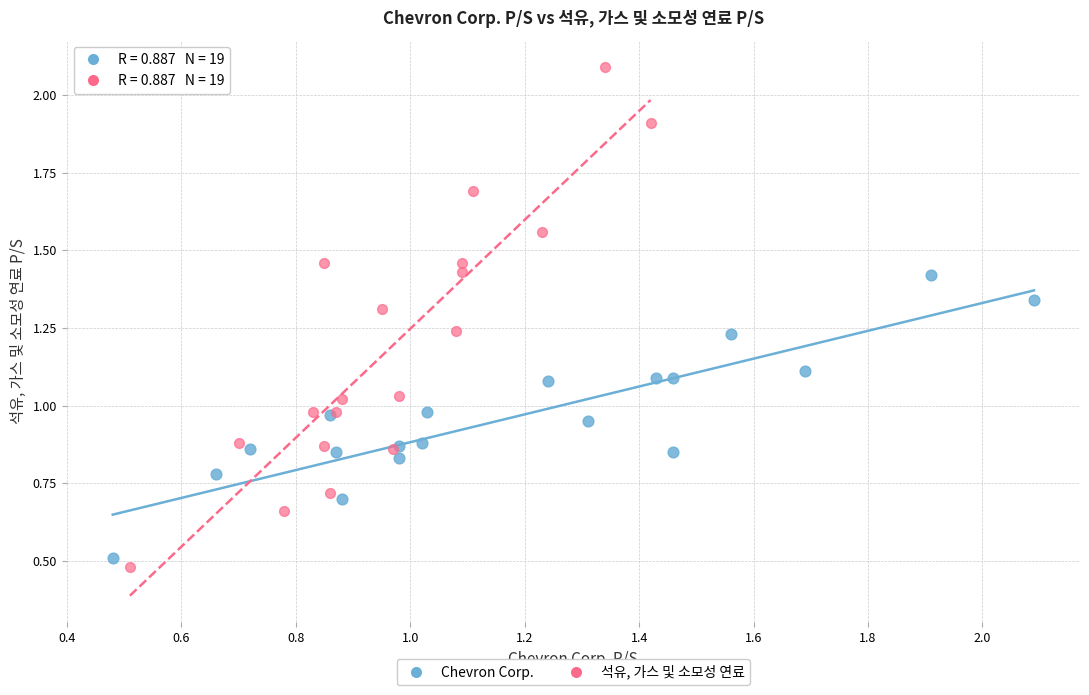

Which series has the largest Y range (max minus min)?

석유, 가스 및 소모성 연료